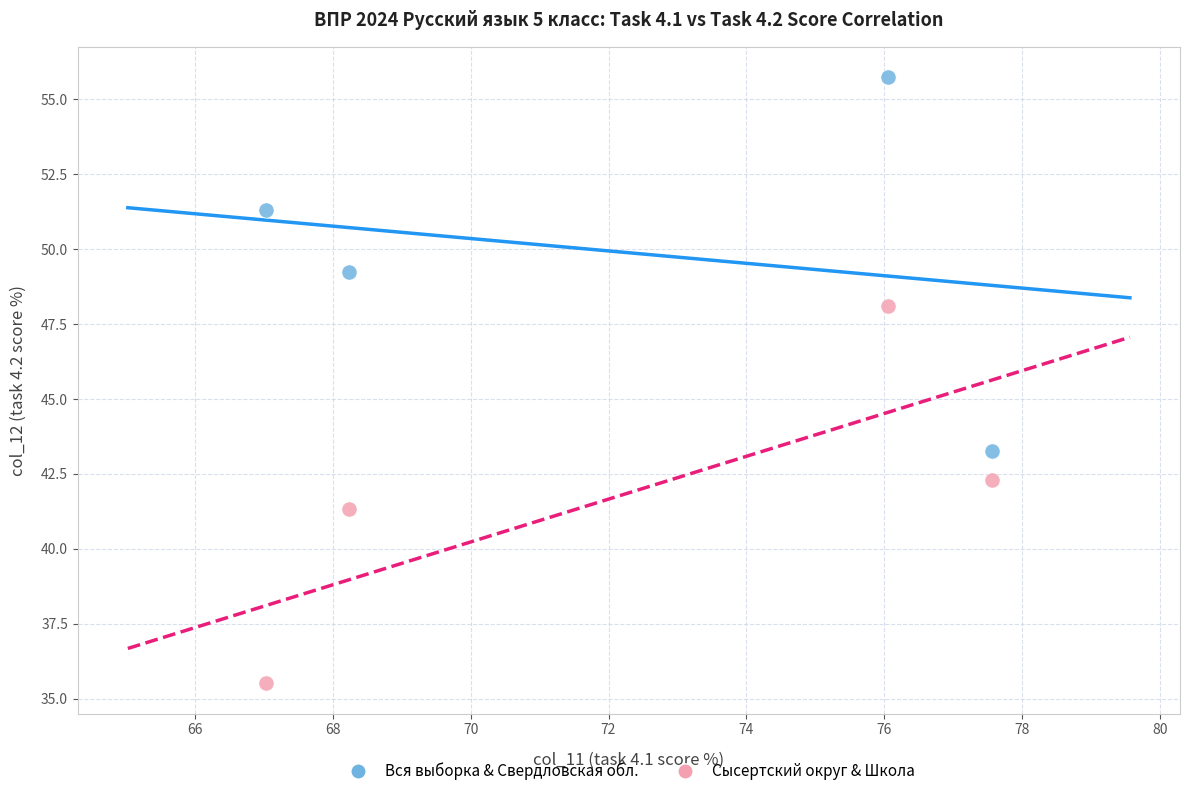

Across all series, what Y value is closest to 45?

43.3